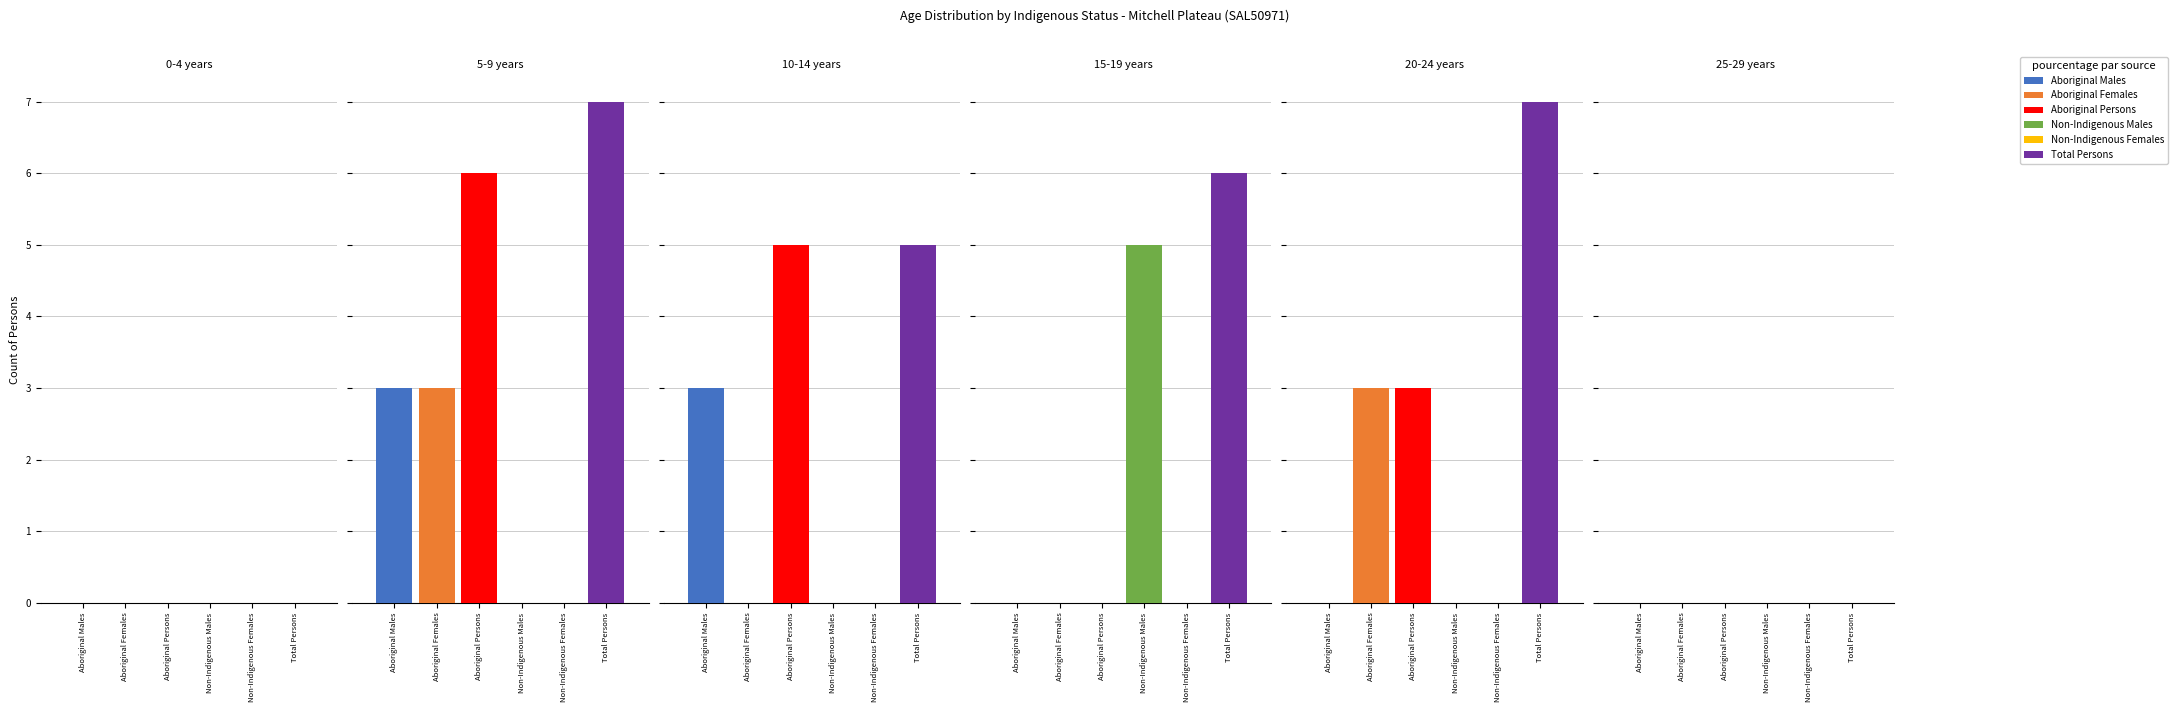

Which category has the highest value in the Aboriginal Females series?

5-9 years